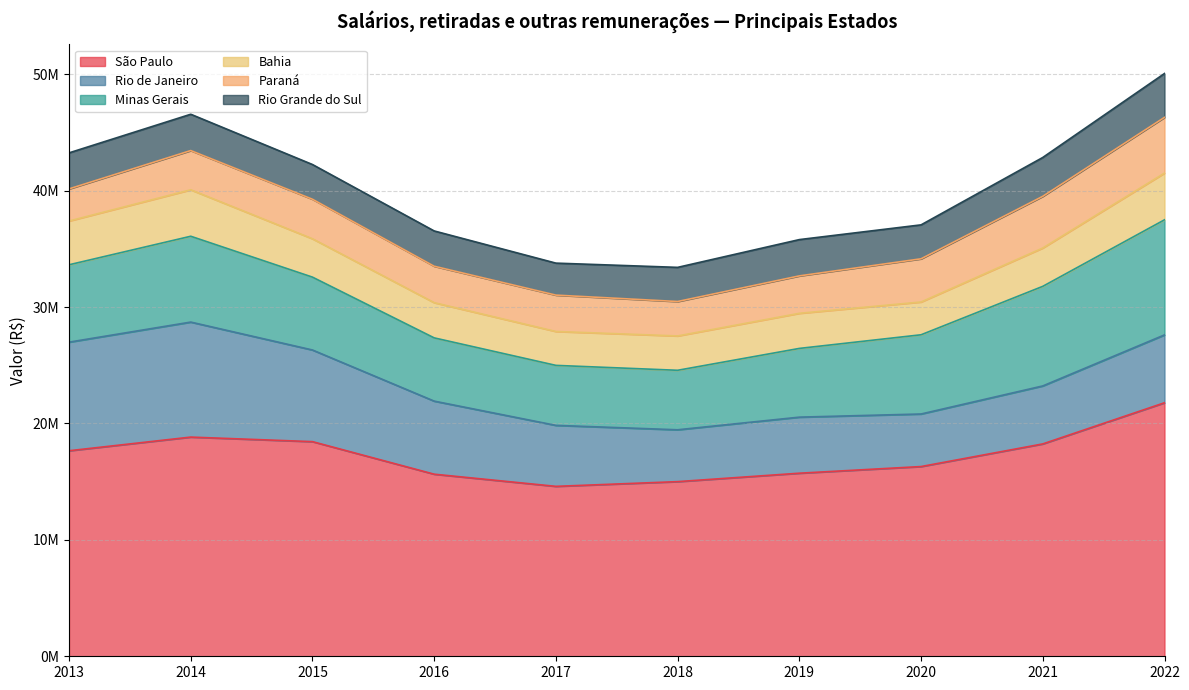

Reading left to right, list all the values displayed in this chart.

São Paulo: 2013=17655168	2014=18828470	2015=18437654	2016=15641243	2017=14596487	2018=15002251	2019=15726666	2020=16297640	2021=18242088	2022=21777125
Rio de Janeiro: 2013=9328597	2014=9879220	2015=7872553	2016=6277065	2017=5239137	2018=4453877	2019=4815308	2020=4514465	2021=4980723	2022=5829721
Minas Gerais: 2013=6646960	2014=7373146	2015=6258361	2016=5432729	2017=5153307	2018=5110769	2019=5904168	2020=6805319	2021=8555306	2022=9886070
Bahia: 2013=3758587	2014=3991543	2015=3296335	2016=3025117	2017=2911313	2018=2949680	2019=3014649	2020=2815908	2021=3294125	2022=4012683
Paraná: 2013=2758603	2014=3369477	2015=3396245	2016=3129217	2017=3124073	2018=2958307	2019=3215374	2020=3709921	2021=4438872	2022=4787518
Rio Grande do Sul: 2013=3094775	2014=3119183	2015=2981506	2016=3031067	2017=2747404	2018=2932164	2019=3117070	2020=2915698	2021=3337401	2022=3768834